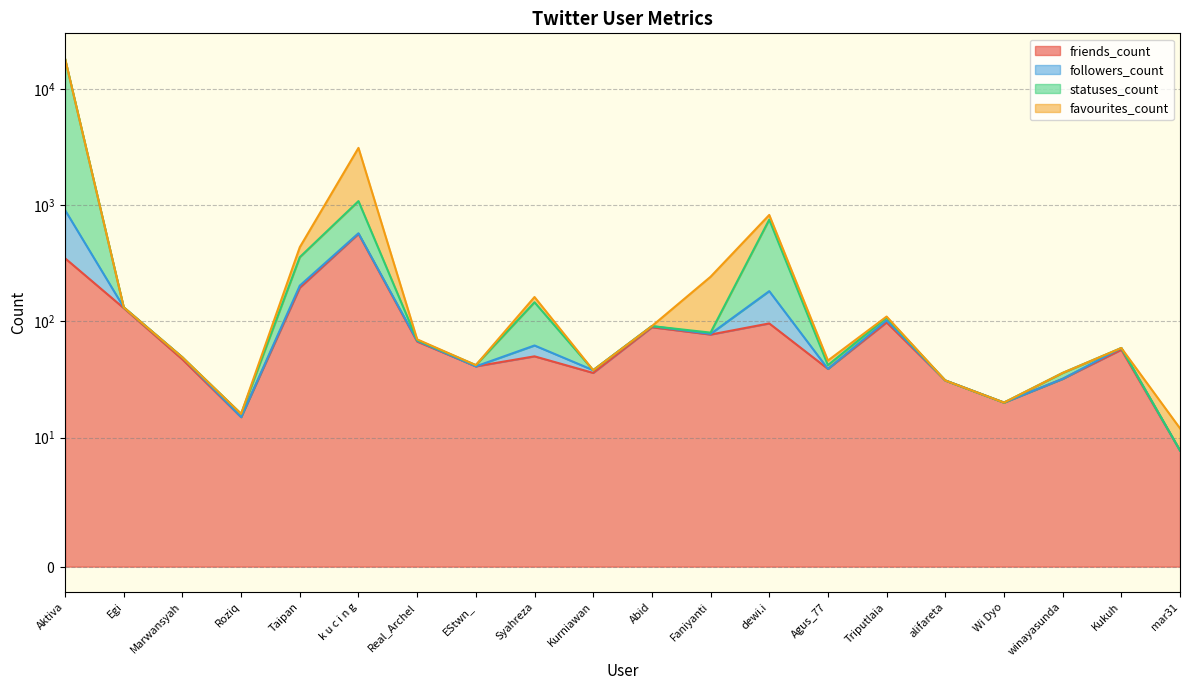

Which series has the largest total across all categories?

statuses_count